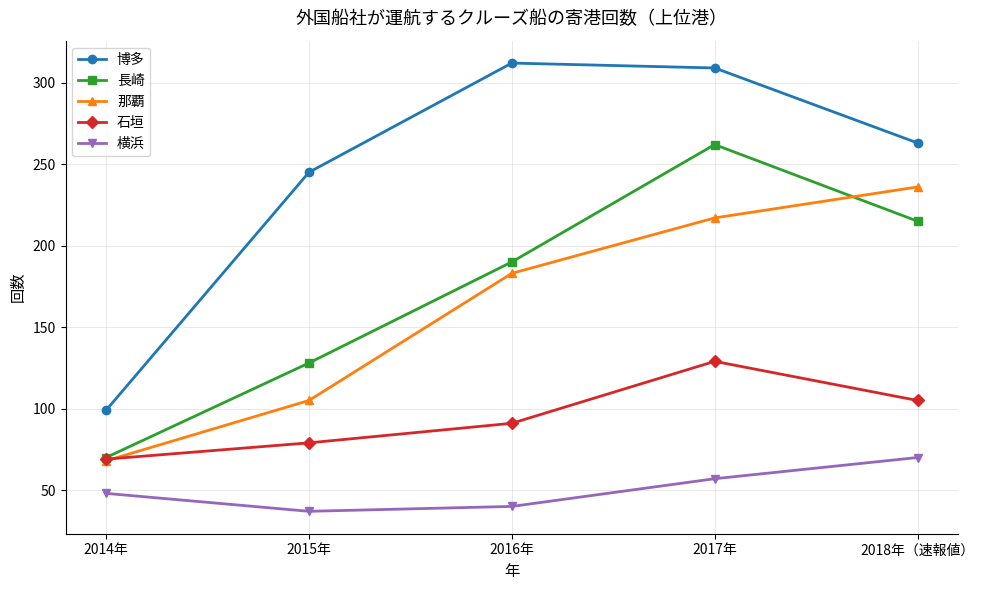

Does the chart display data point markers on the line(s)?

Yes